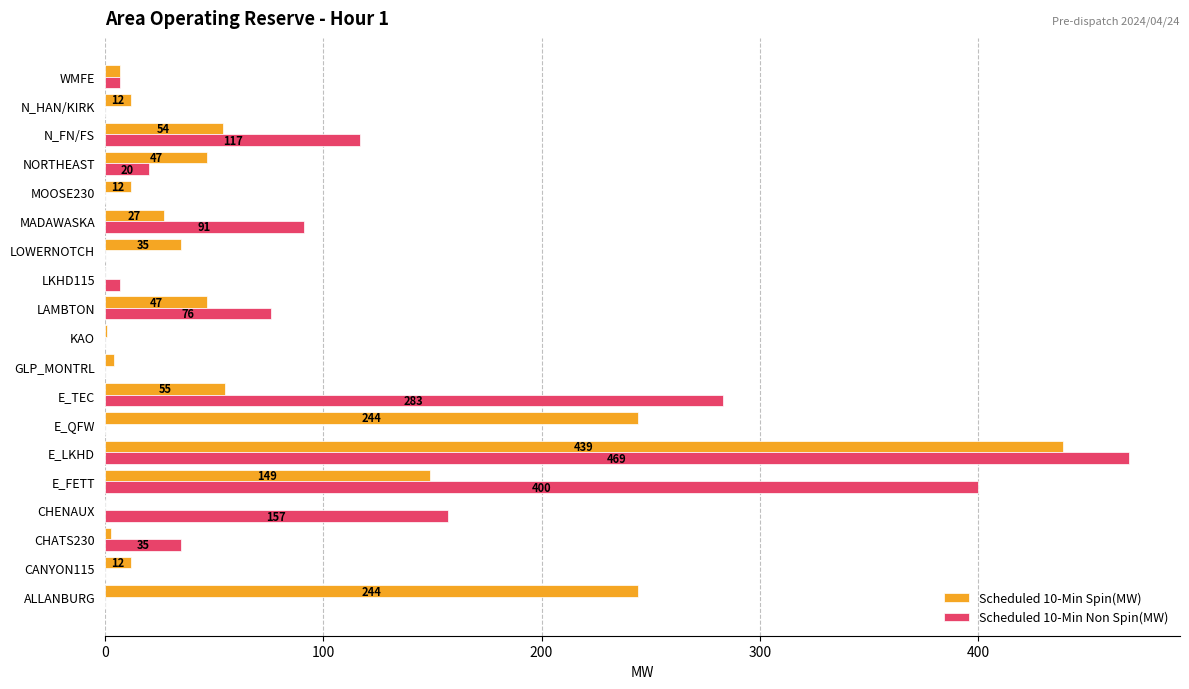

At which label is Scheduled 10-Min Non Spin(MW) closest to 234?

E_TEC